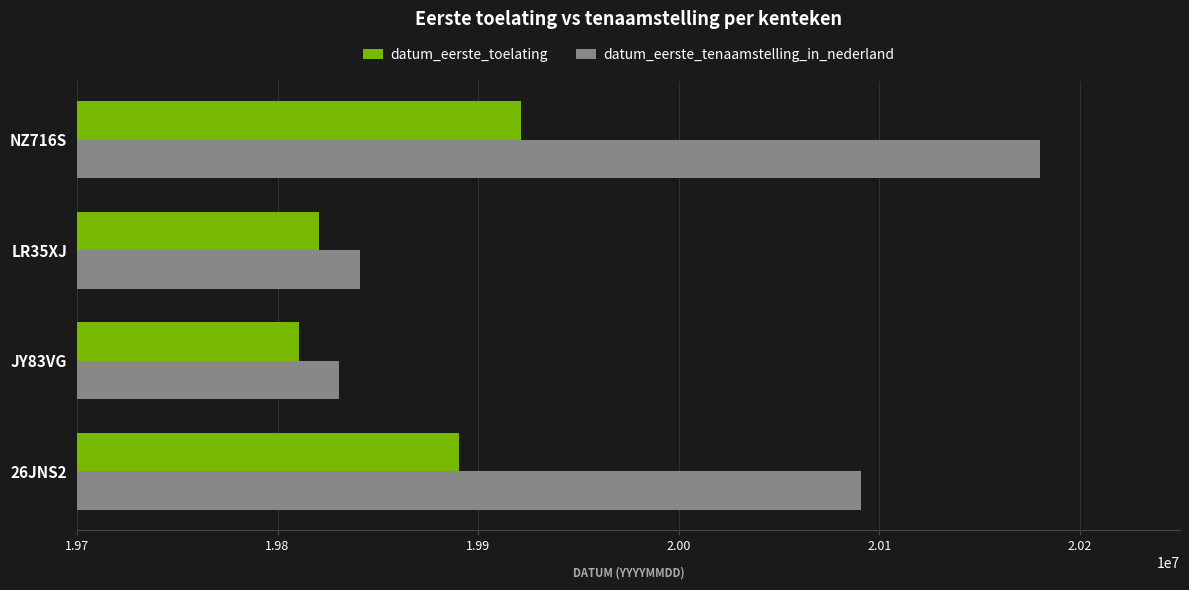

Rank the series by their maximum value, from lowest to highest.

datum_eerste_toelating, datum_eerste_tenaamstelling_in_nederland